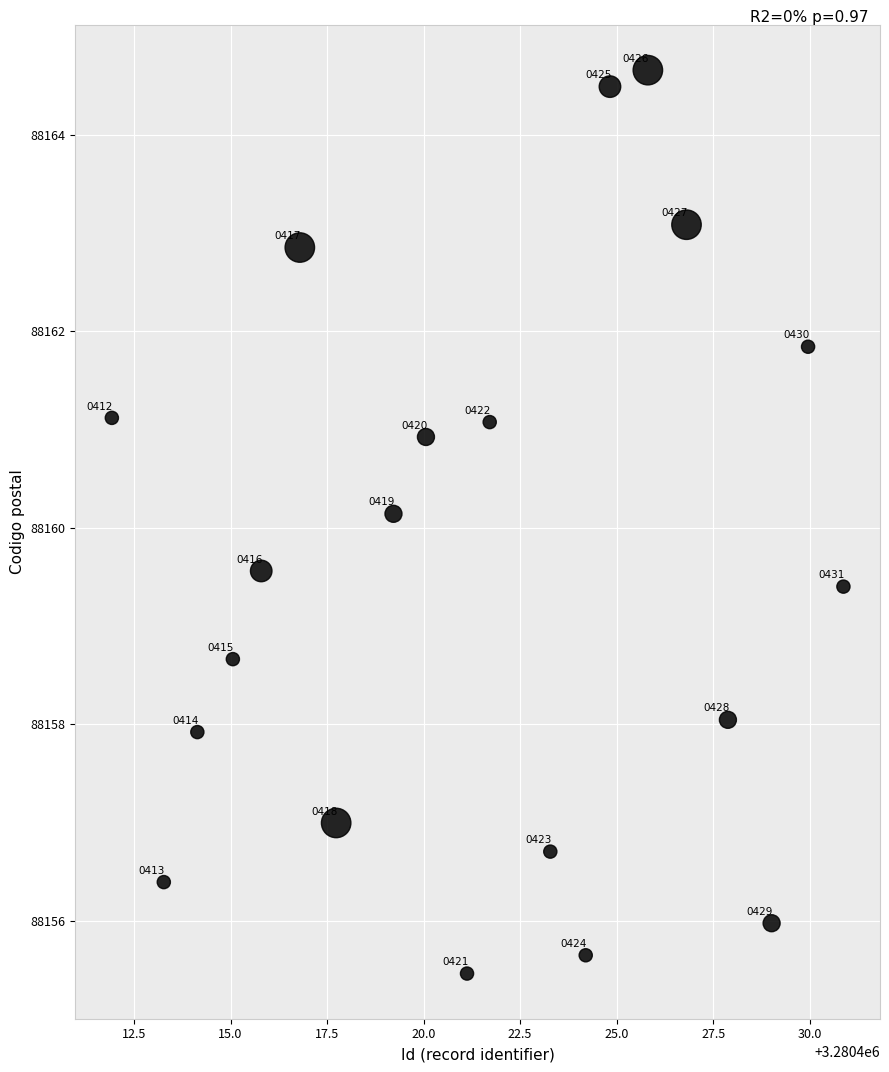

What Y value in the scatter plot is closest to 88160?

88160.1